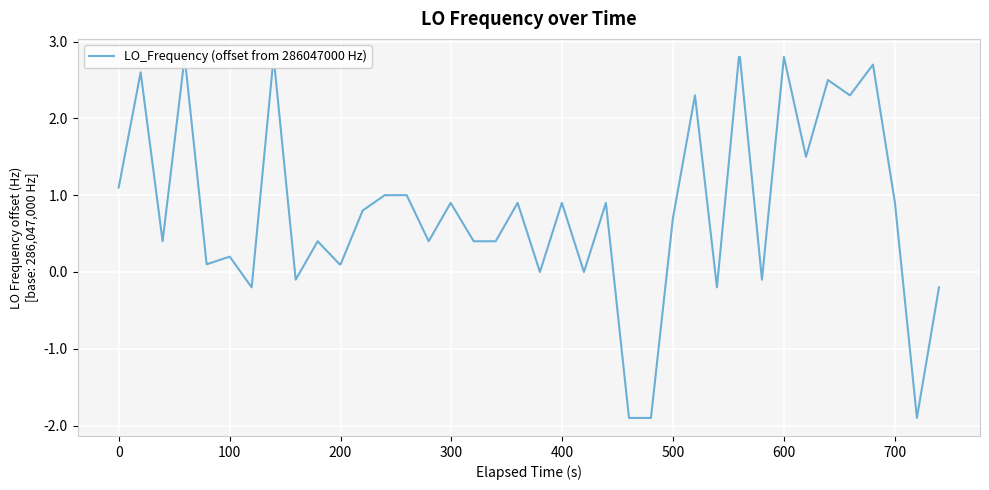

Reading right to left, extract all data points from this chart.

-0.2	-1.9	0.9	2.7	2.3	2.5	1.5	2.8	-0.1	2.8	2.8	-0.2	2.3	0.7	-1.9	-1.9	0.9	0.0	0.9	0.0	0.9	0.4	0.4	0.9	0.4	1.0	1.0	0.8	0.1	0.1	0.4	-0.1	2.8	-0.2	0.2	0.1	2.8	0.4	2.6	1.1